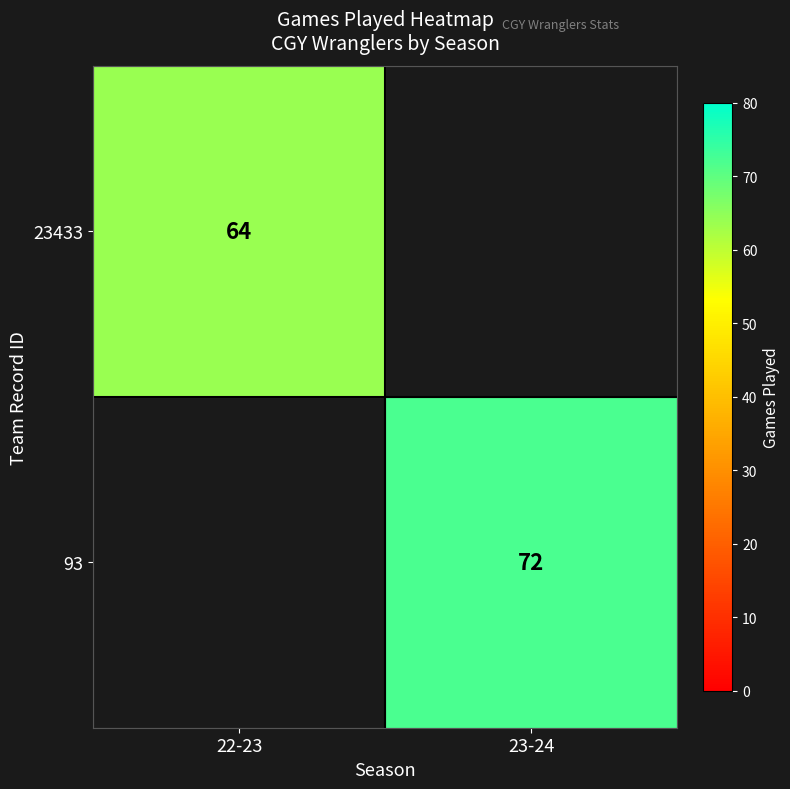

The 93 series shows 72 at 23-24. True or false?

True